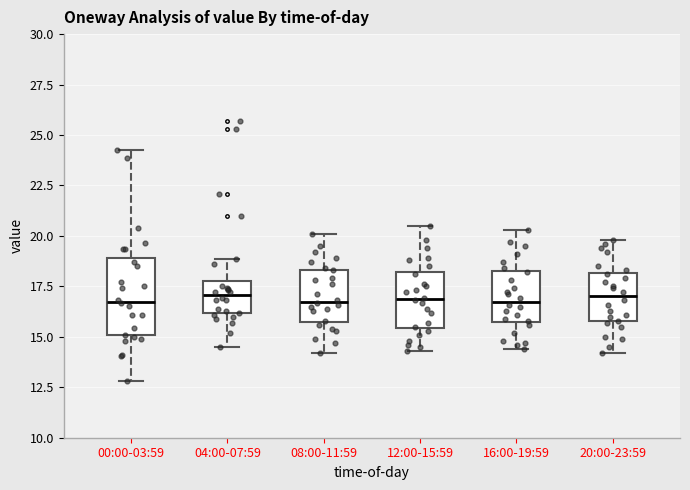

Which box is the tallest, from its lower edge to its upper edge?

00:00-03:59